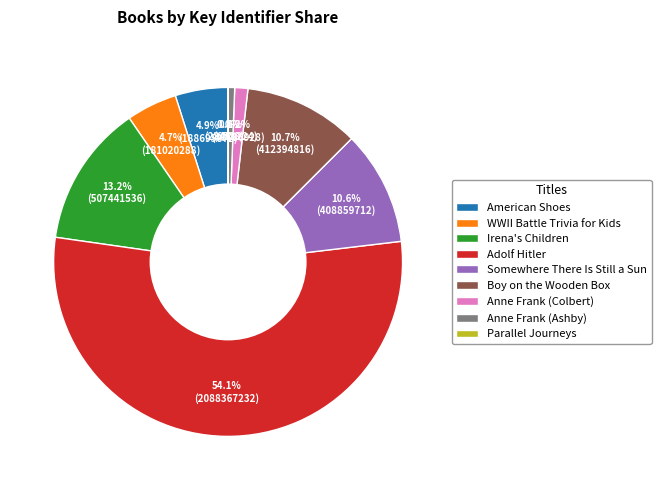

The Irena's Children slice represents 21% of the pie. True or false?

False